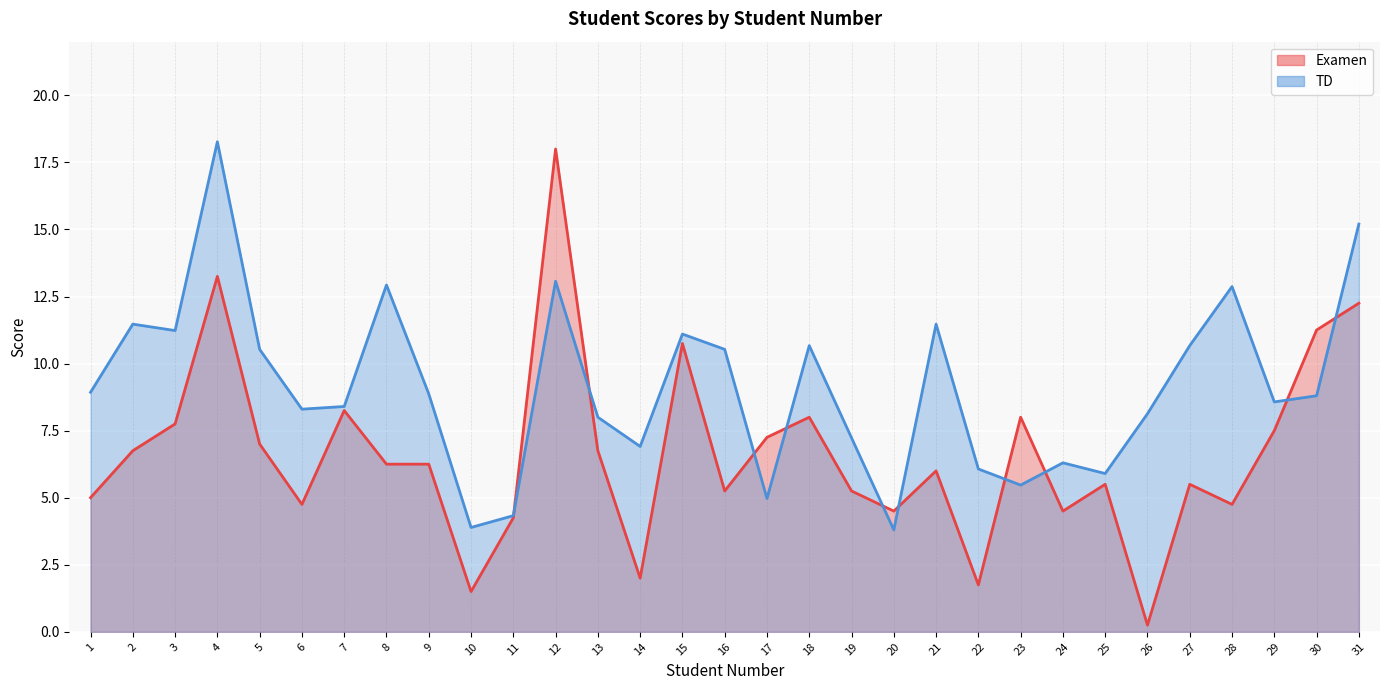

The Examen series shows 1.6 at 23. True or false?

False